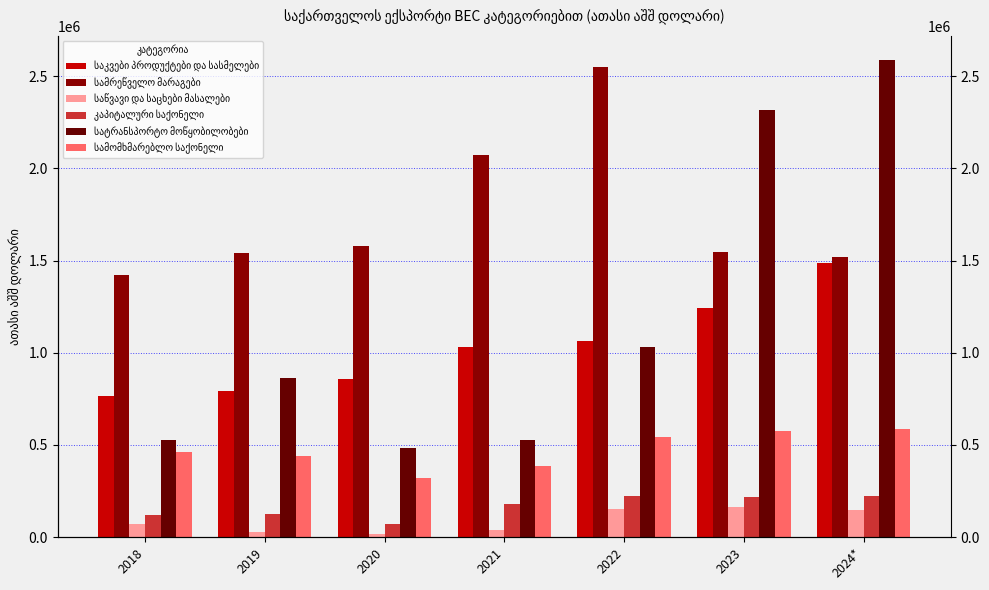

Rank the categories by სამრეწველო მარაგები value from lowest to highest.

2018, 2024*, 2019, 2023, 2020, 2021, 2022